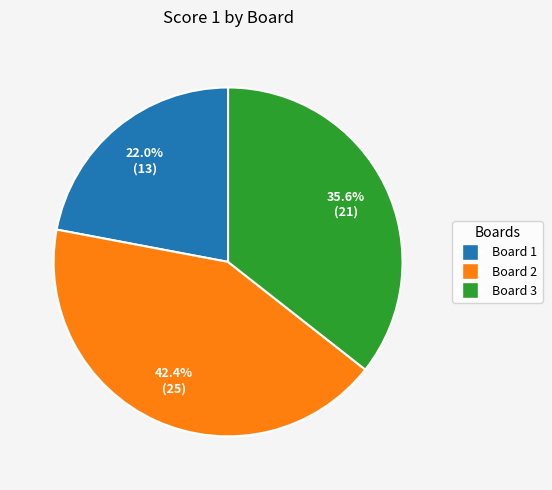

Rank the categories by value from highest to lowest.

Board 2, Board 3, Board 1